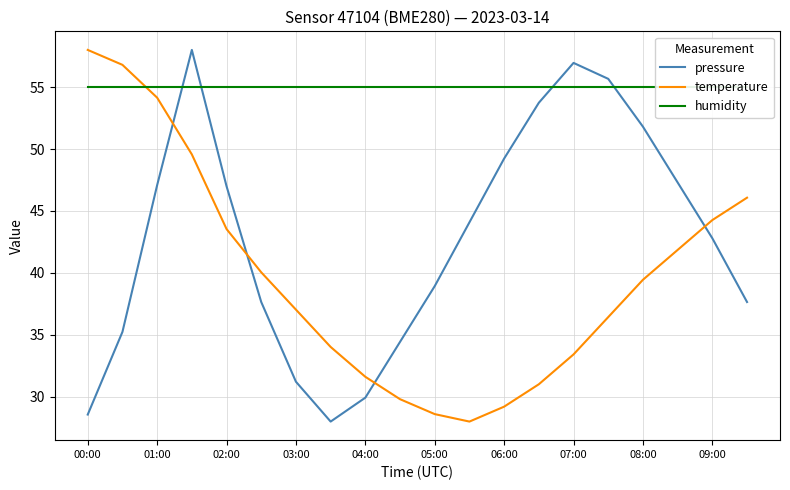

What is the highest value of the temperature series?

58.0